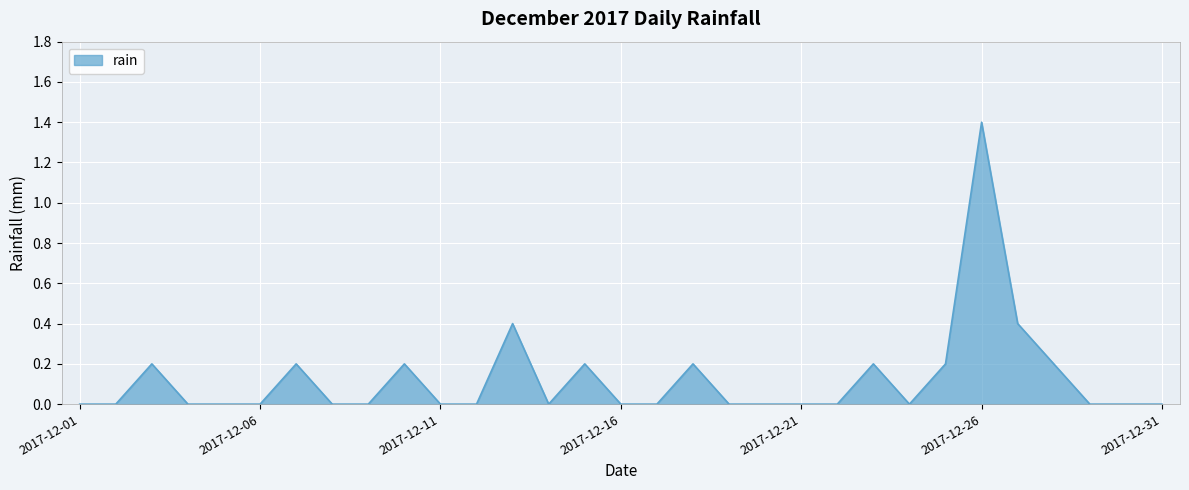

What is the greatest value displayed?

1.4